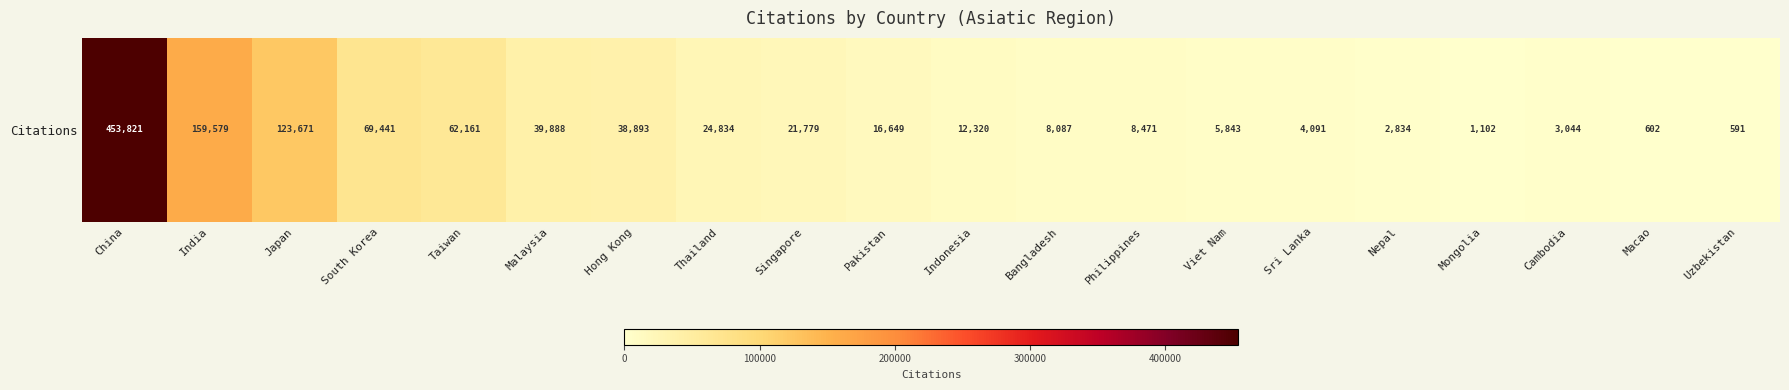

Which category has the highest value across all series?

China